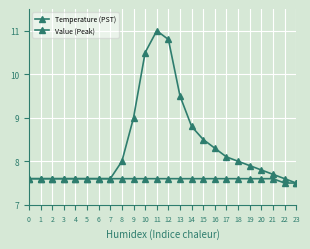

Which label corresponds to the largest value in the chart?

11